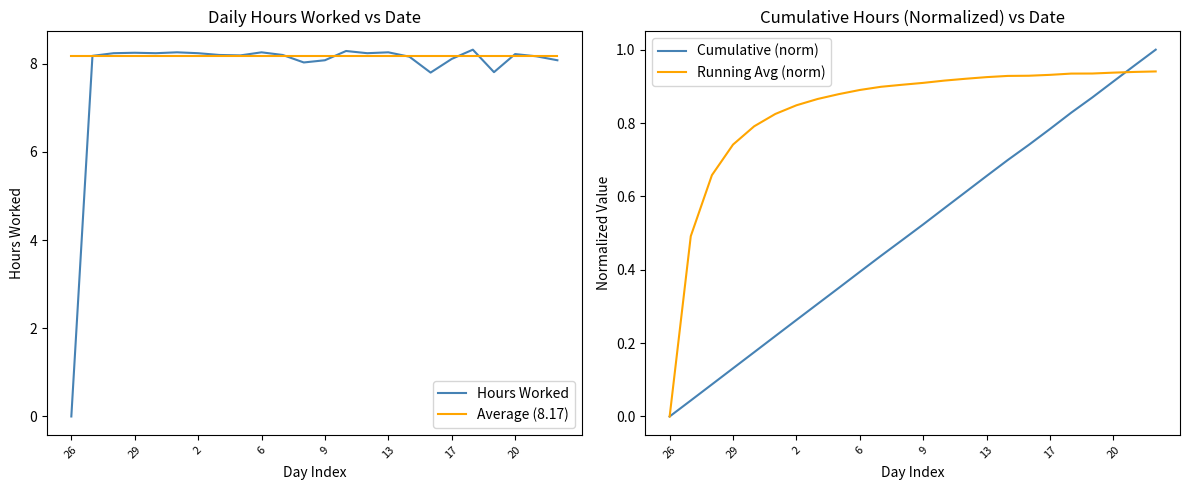

What are all the series names shown in the legend?

Hours Worked, Average (8.17), Cumulative (norm), Running Avg (norm)